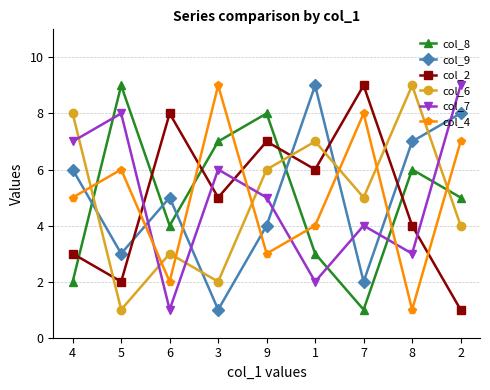

Rank the series at 5 from lowest to highest value.

col_6, col_2, col_9, col_4, col_7, col_8